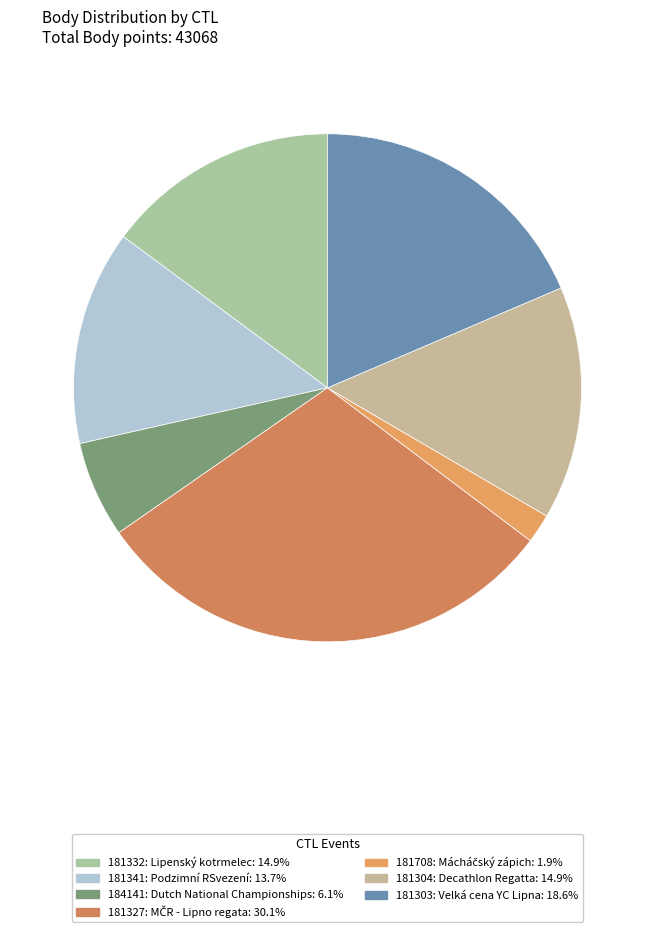

How many slices are in this pie chart?

7